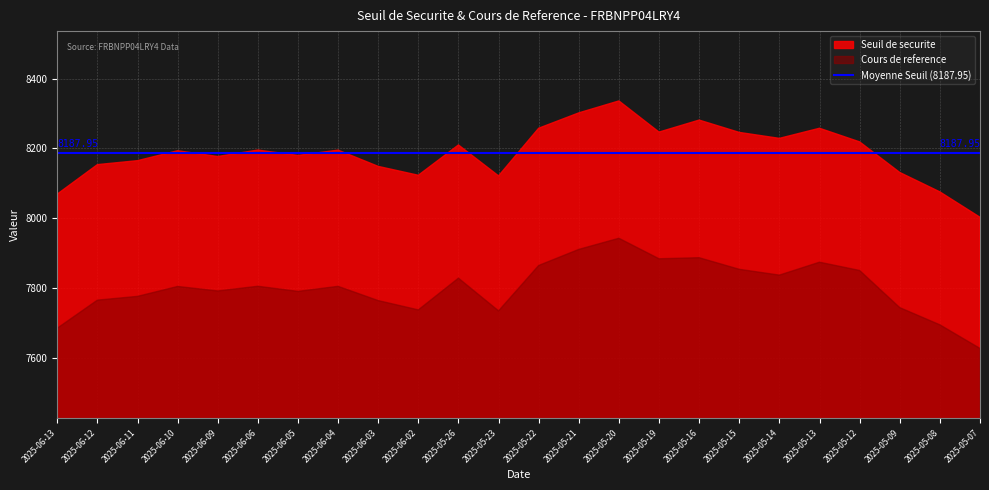

Rank the series at 2025-05-13 from highest to lowest value.

Seuil de securite, Cours de reference